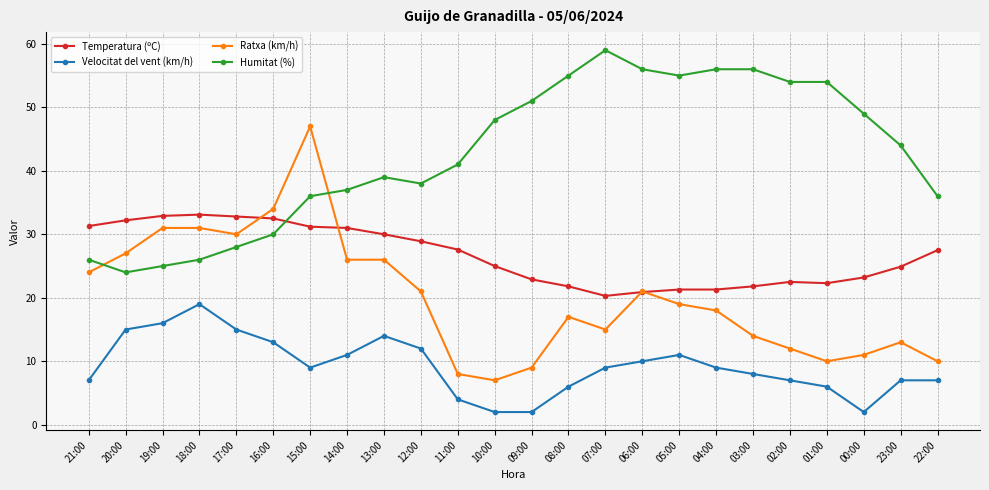

True or false: Humitat (%) has a value of 54.0 at 02:00.

True